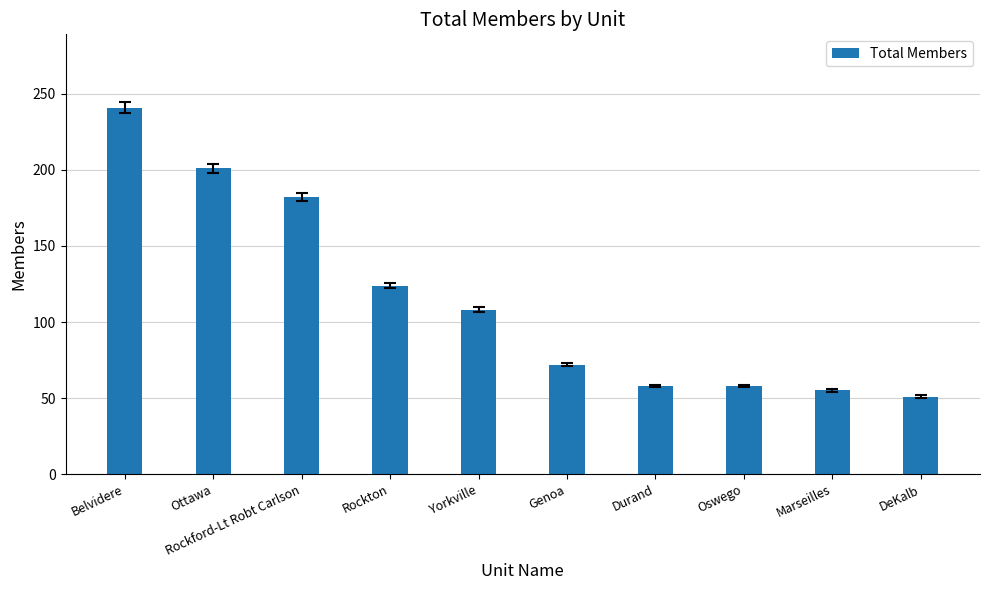

What is the label of the 8th bar from the left?

Oswego